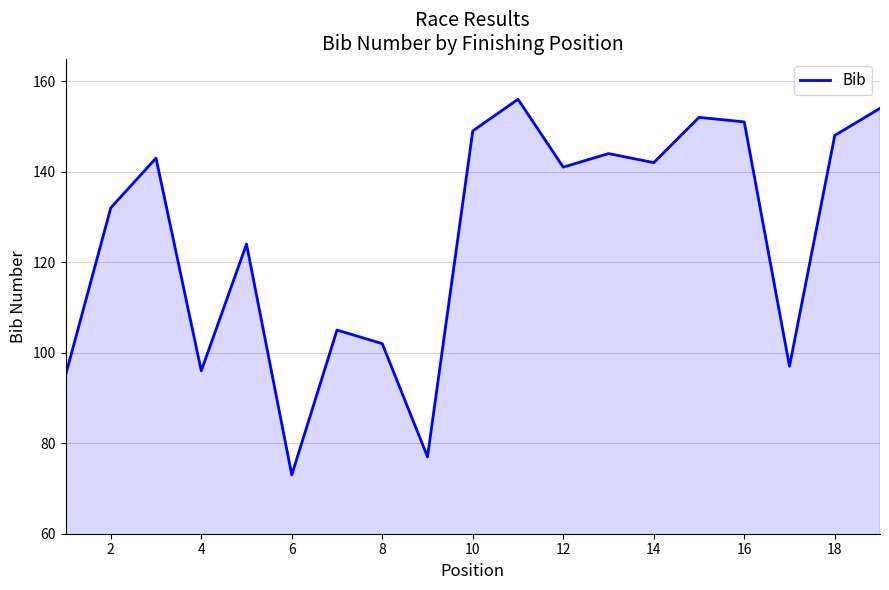

How many categories are shown in the chart?

19